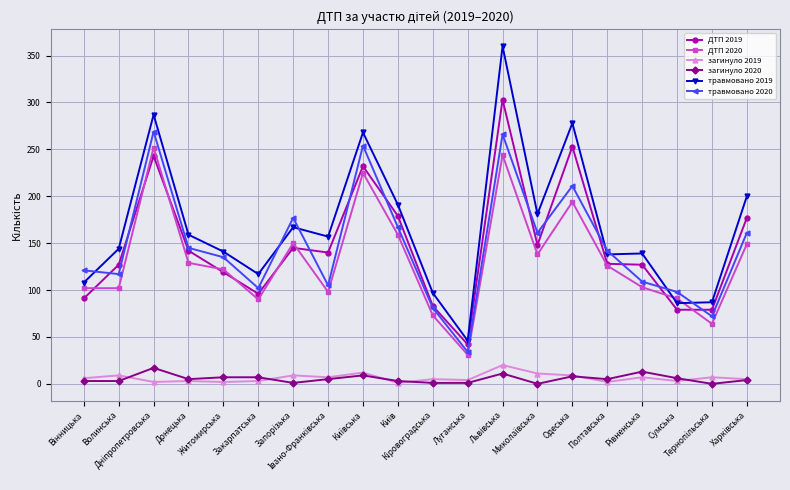

Count the number of categories in the chart.

20